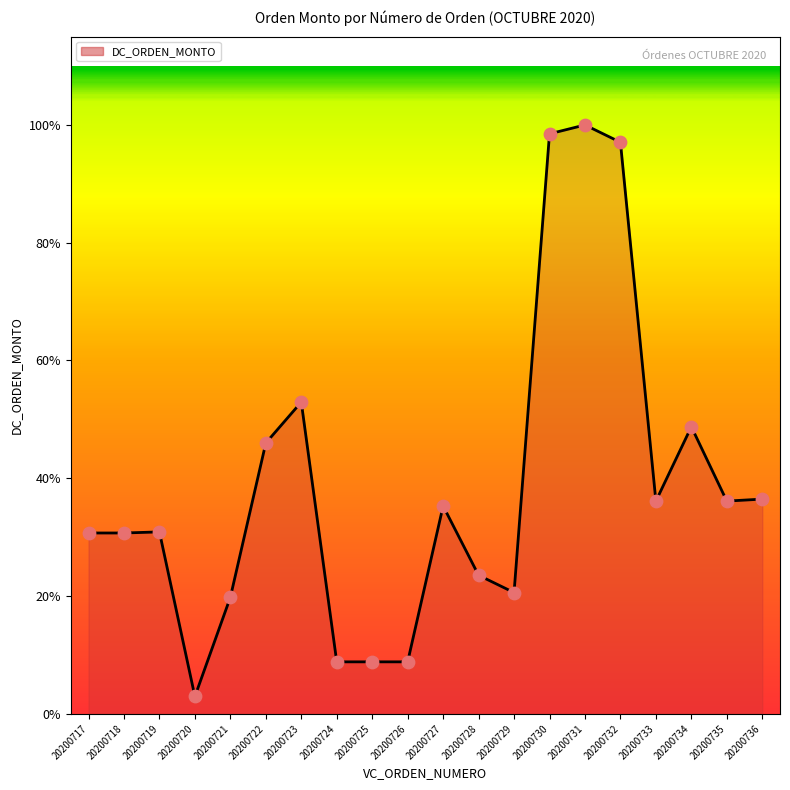

Which has a higher value, 20200719 or 20200722?

20200722